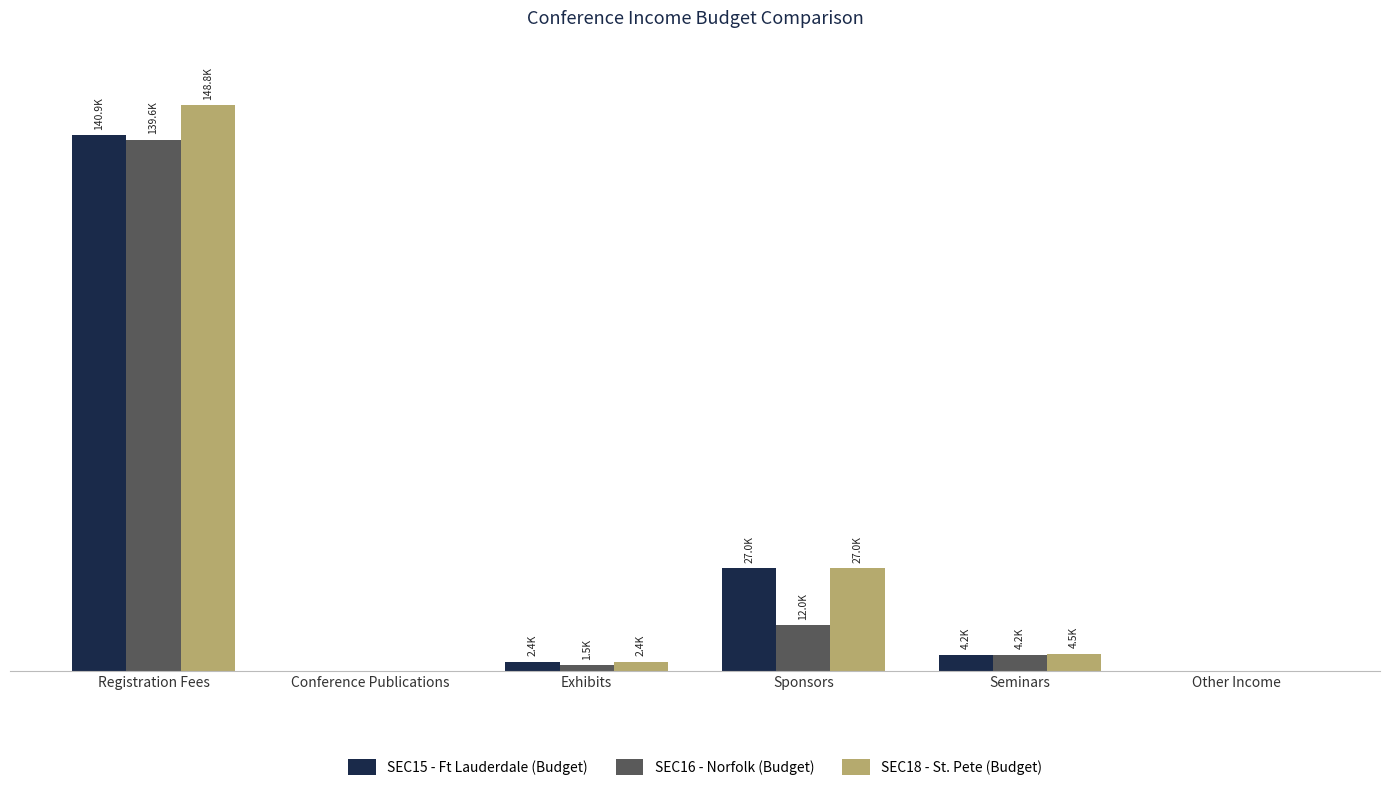

Does the chart contain stacked bars?

No